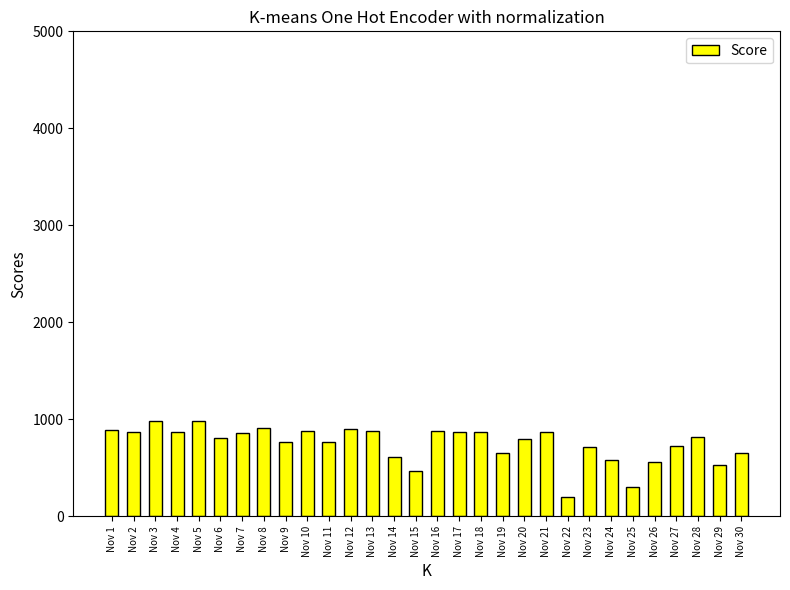

Is it true that the value at Nov 23 is 714.6?

True